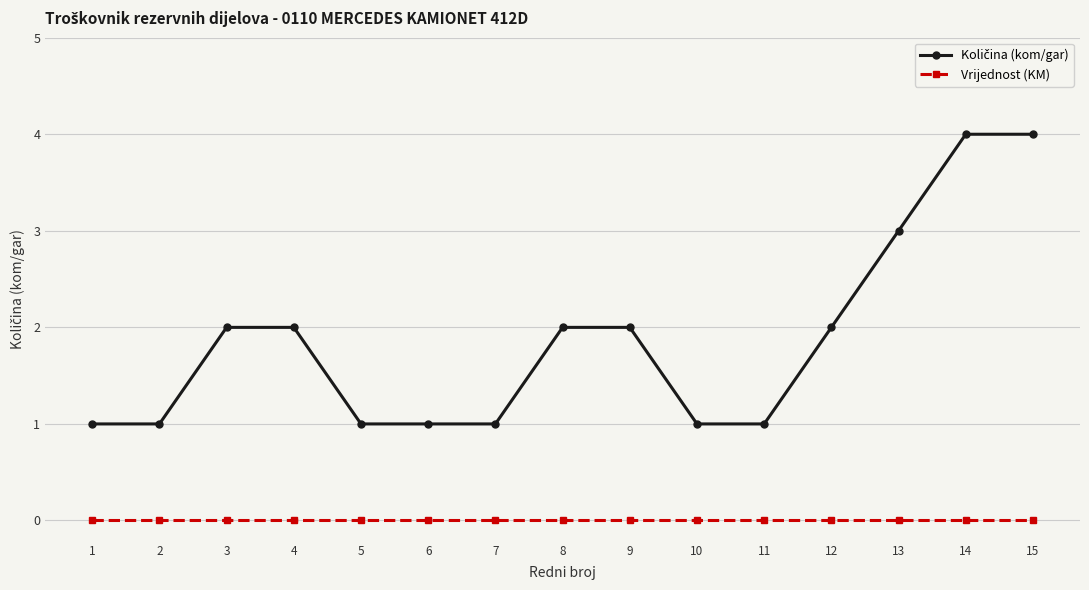

What is the difference between the highest and lowest values at 5?

1